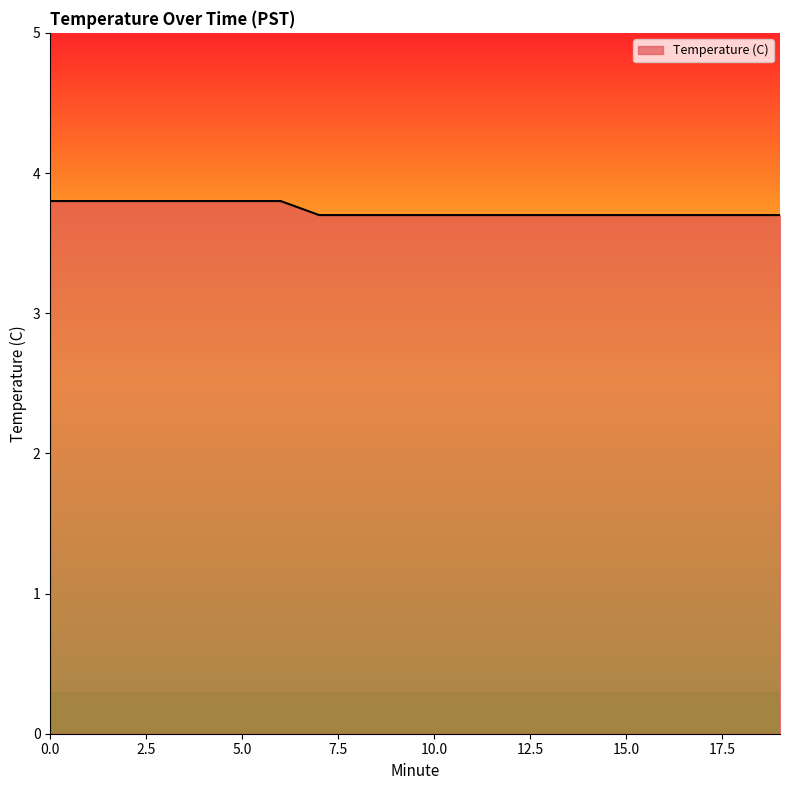

What is the maximum value shown in the chart?

3.8